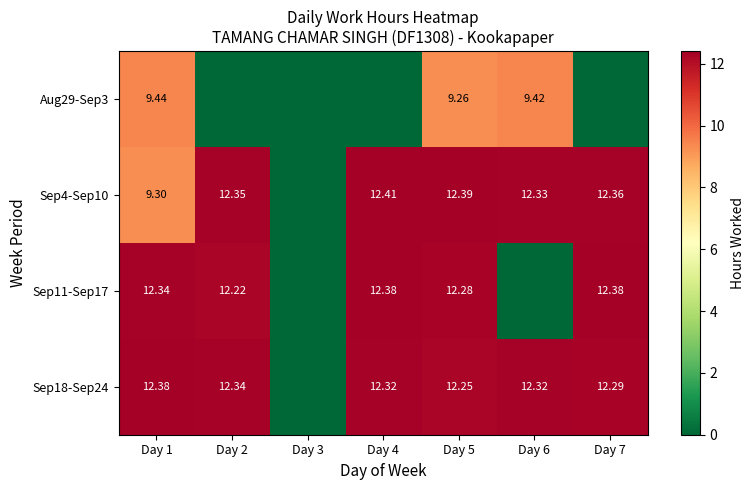

What is the sum of the Sep4-Sep10 values at Day 3 and Day 2?

12.3